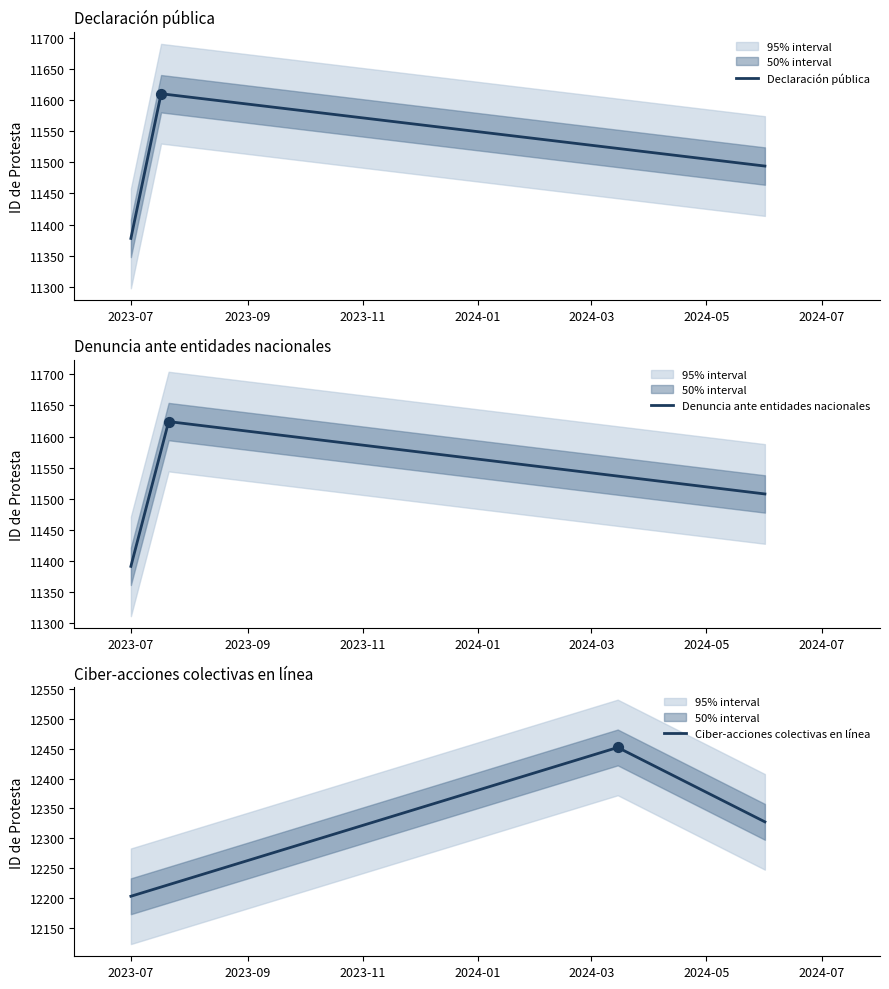

What is the highest value of the Declaración pública series?

11610.0